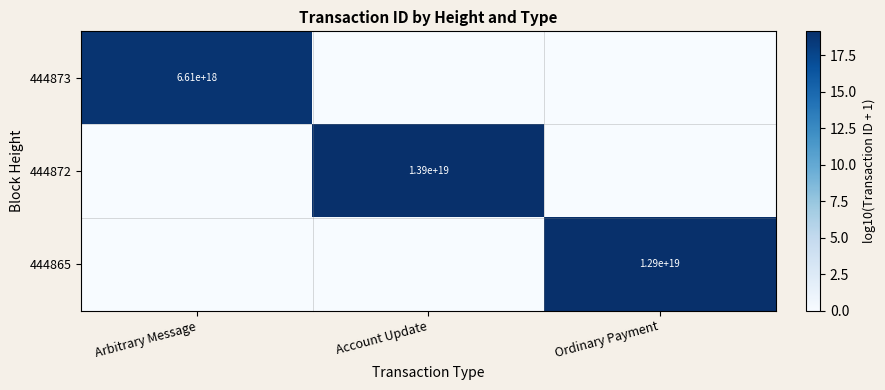

How many distinct data groups are displayed?

3